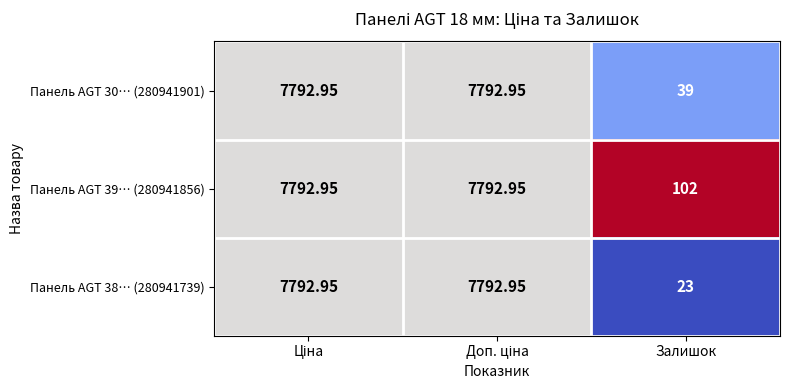

Which series has the largest total across all categories?

Панель AGT 39… (280941856)